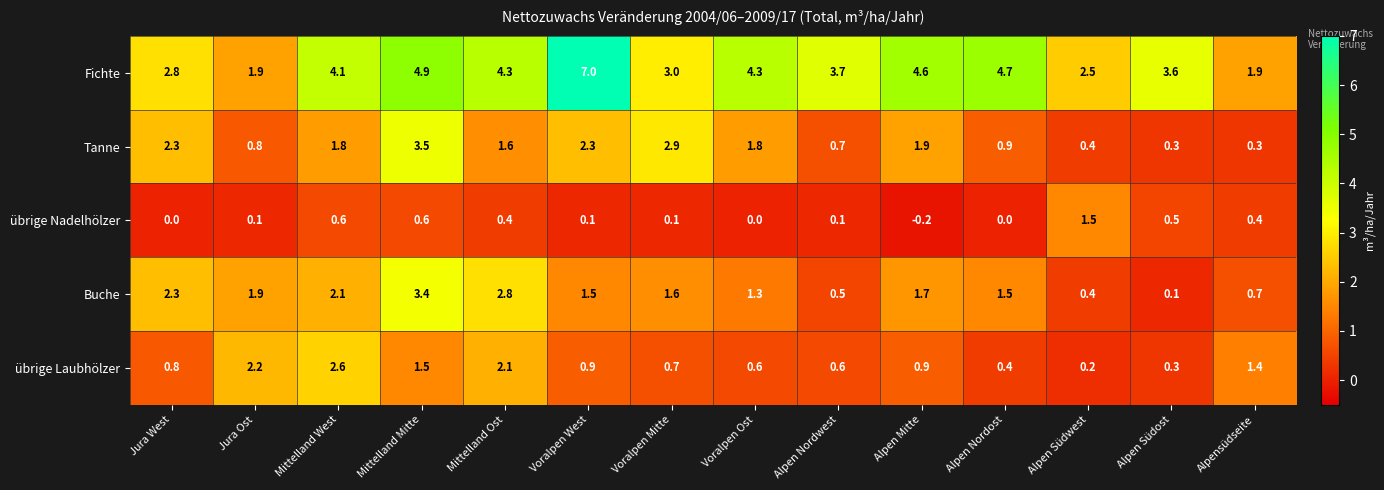

Where is Tanne nearest to the value 1?

Alpen Nordost